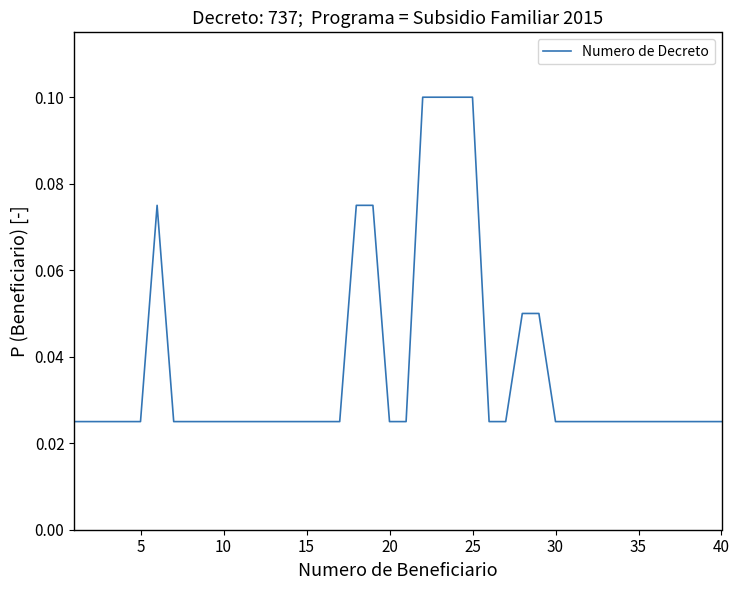

What is the maximum value shown in the chart?

0.1